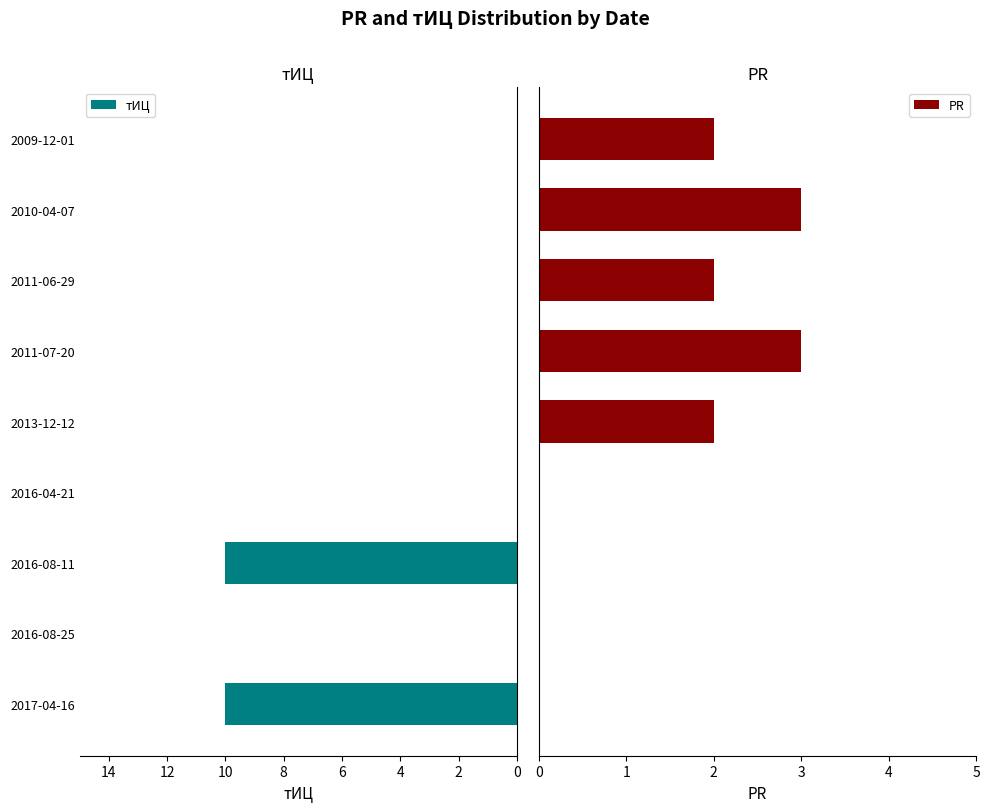

What is the sum of the тИЦ values at 2016-08-11 and 2011-06-29?

10